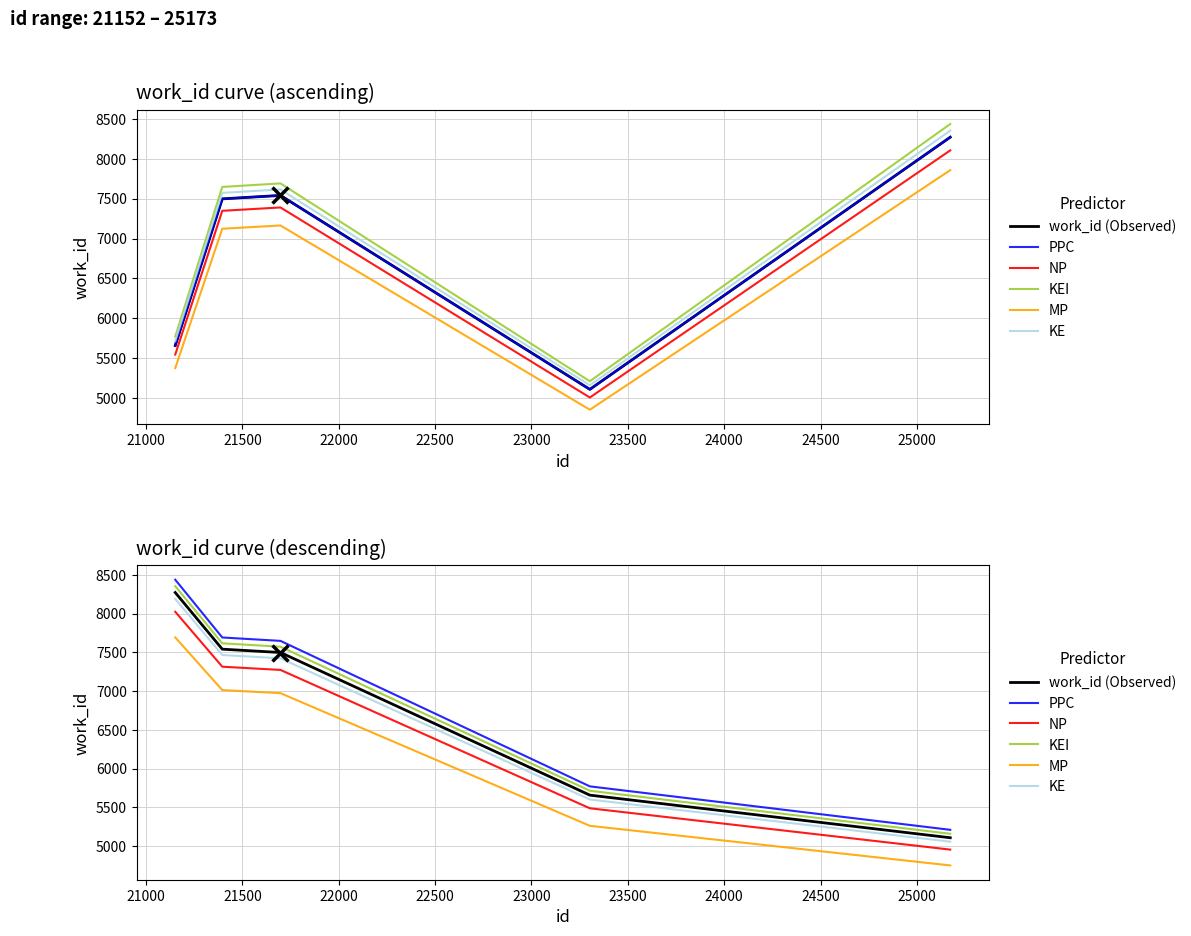

How many lines are shown in the chart?

6